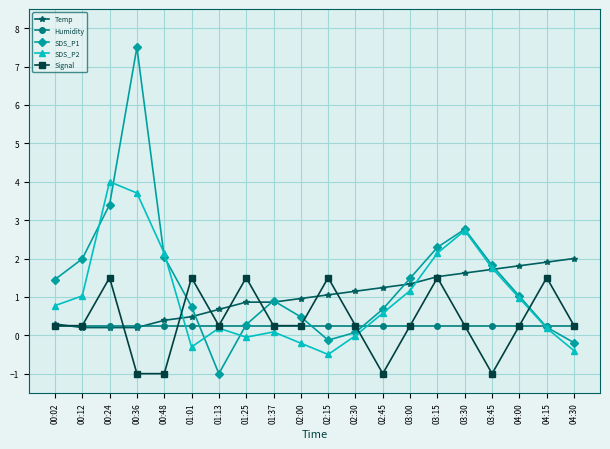

Which series has the largest total across all categories?

SDS_P1